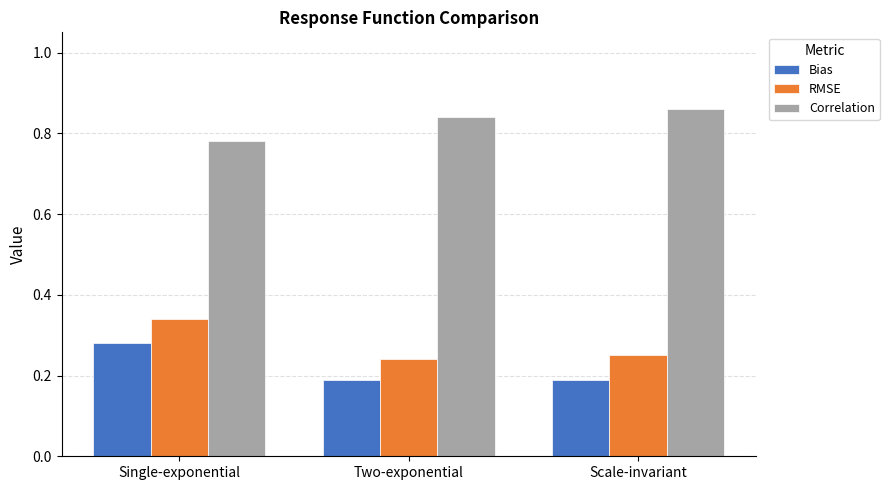

The value of Bias at Scale-invariant is 0.3. True or false?

False